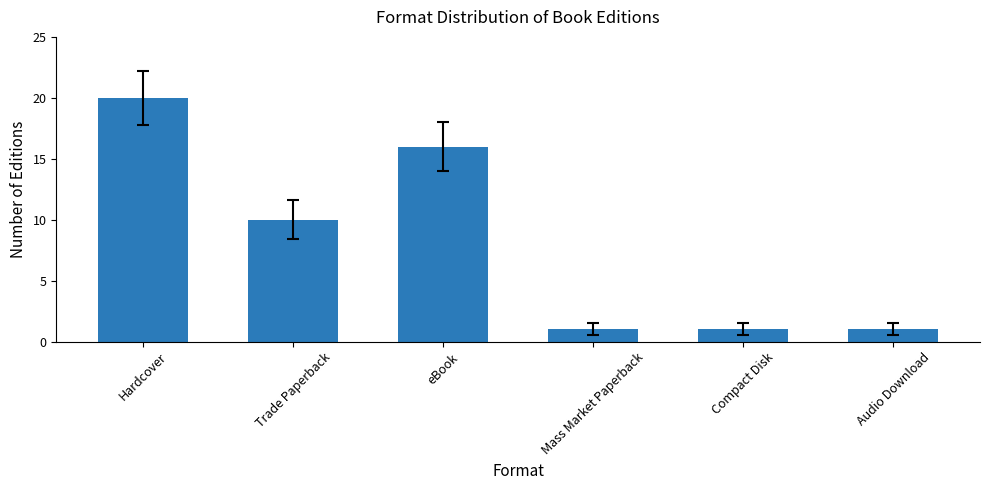

How many bars are there in total?

6